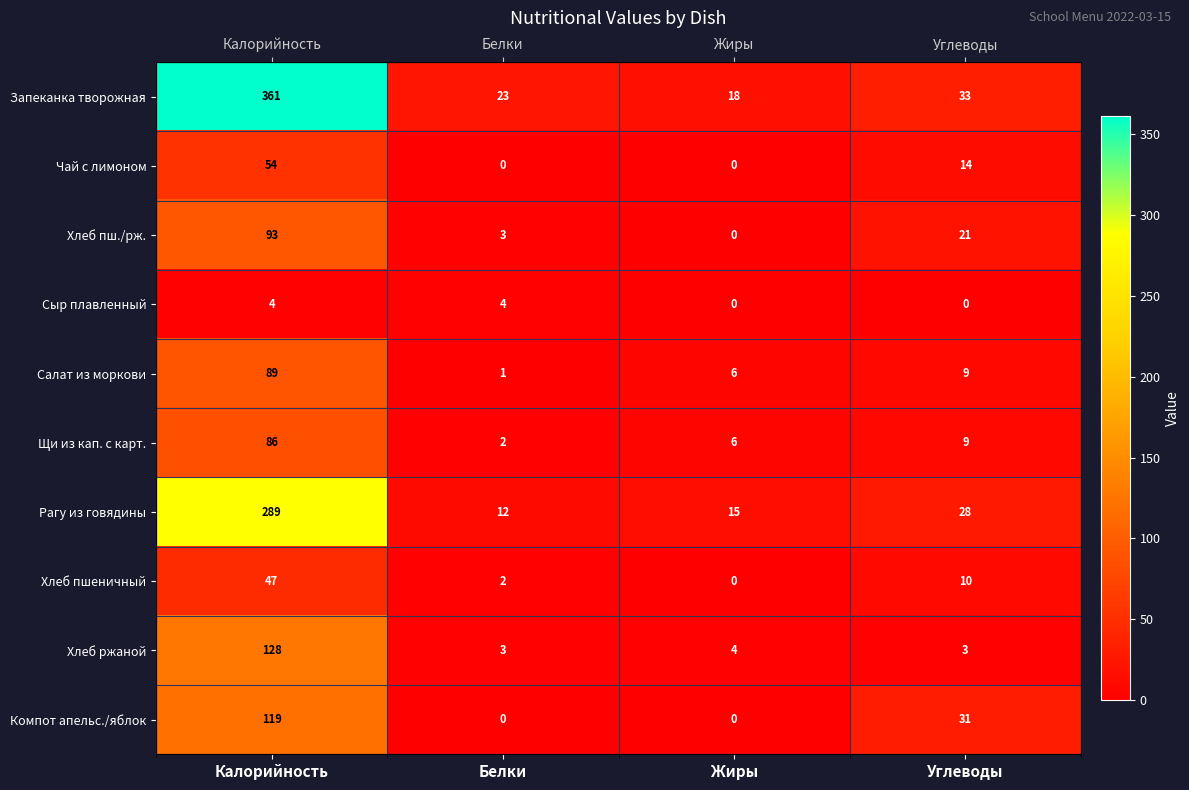

How many values in the Хлеб пшеничный series are below 10?

2